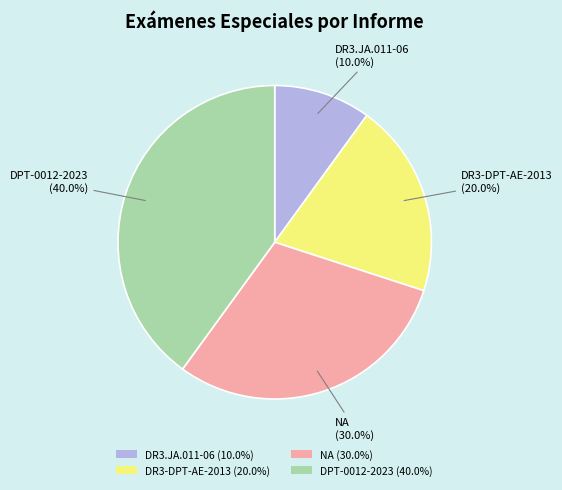

True or false: NA accounts for 42% of the total.

False